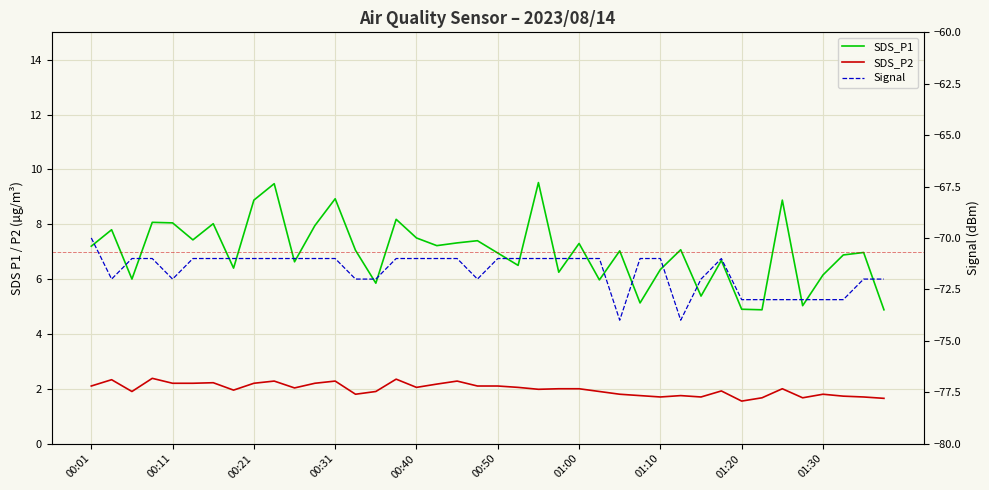

The Signal series shows -111.6 at 00:21. True or false?

False